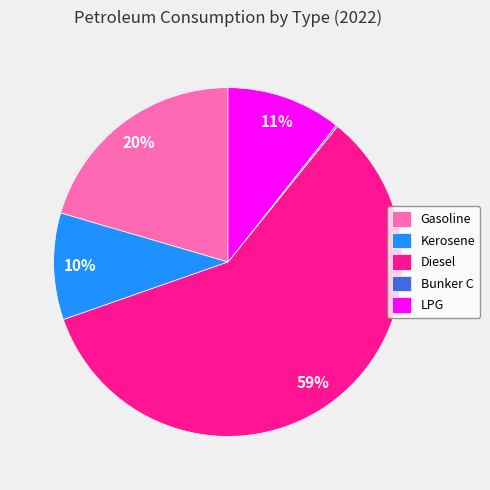

To the nearest percent, what is the average slice percentage?

20%